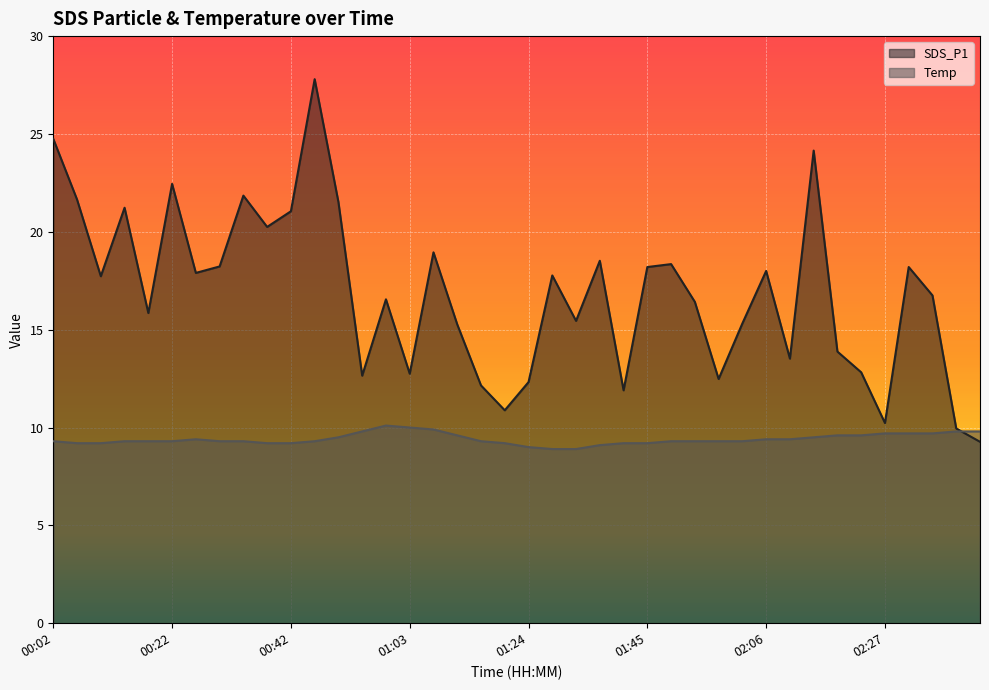

Between which two adjacent categories do SDS_P1 and Temp first intersect?

02:39 and 02:43